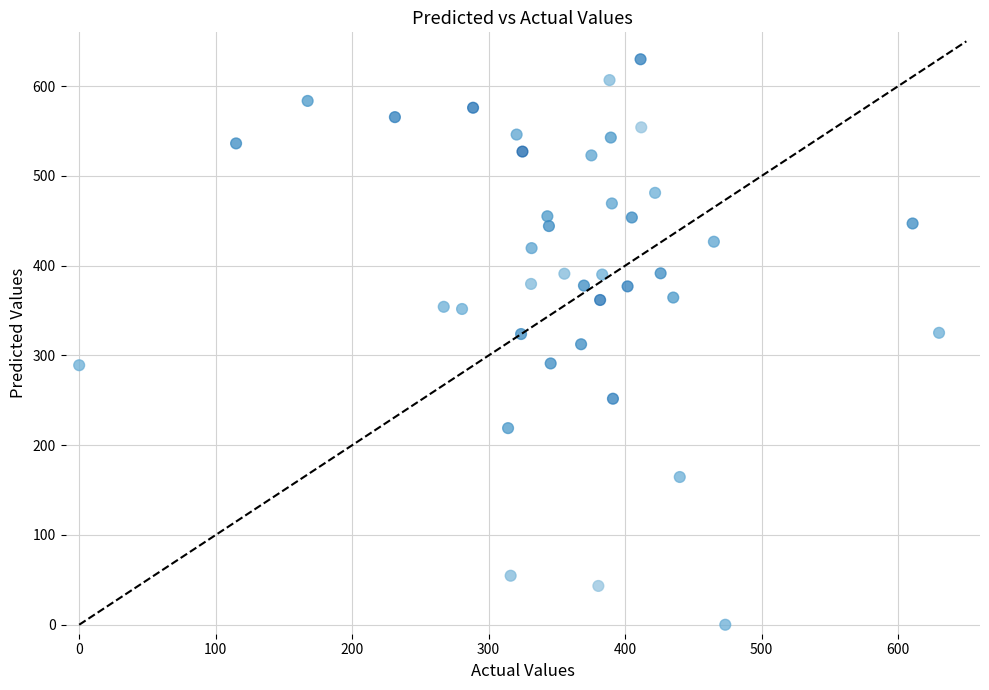

What is the range of X values (max minus min)?

630.0